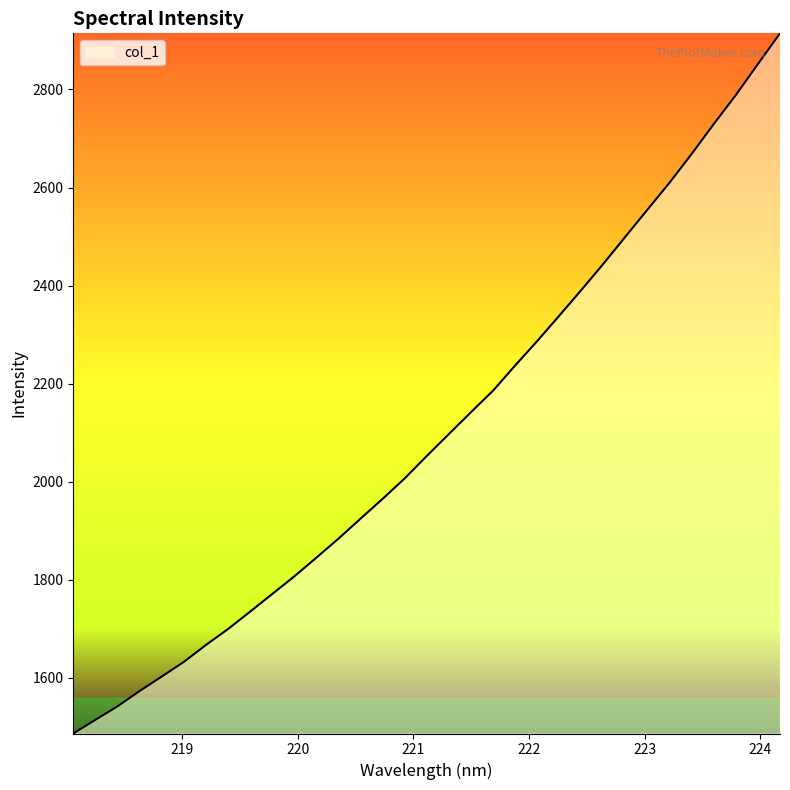

Count the number of values greater than 2052.

17